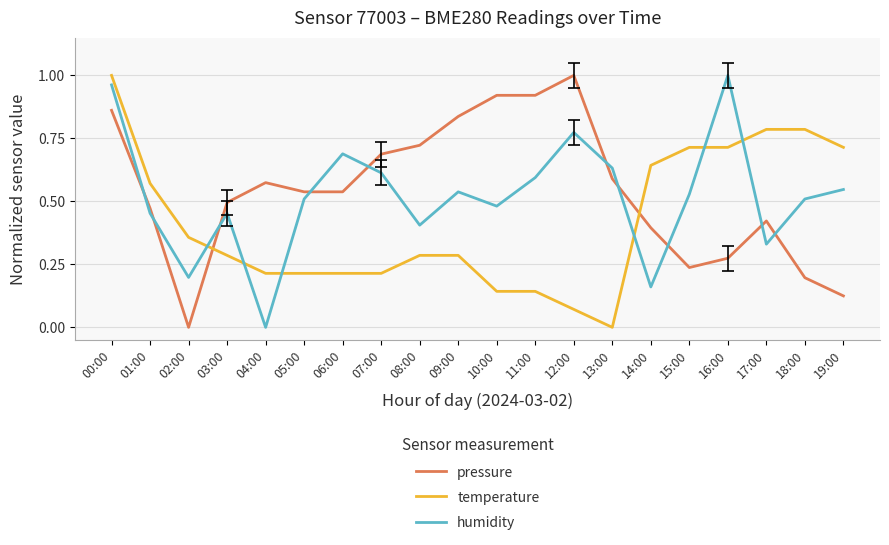

Which series ends up on top after the final intersection of temperature and pressure?

temperature